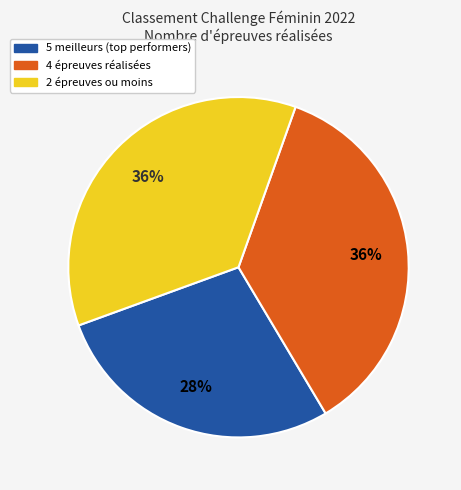

How many slices are in this pie chart?

3